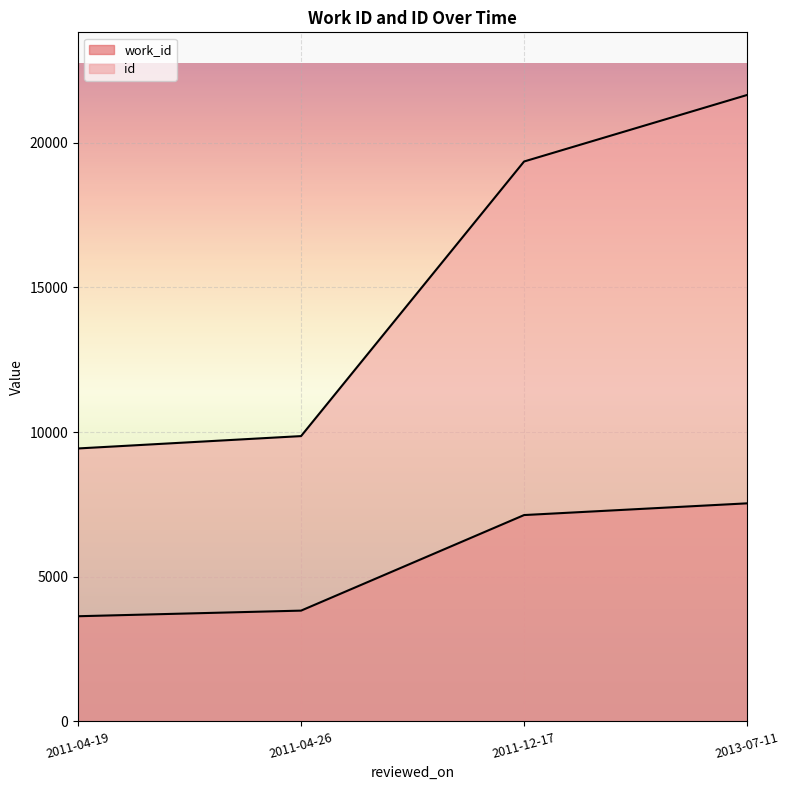

Rank the series at 2013-07-11 from highest to lowest value.

id, work_id